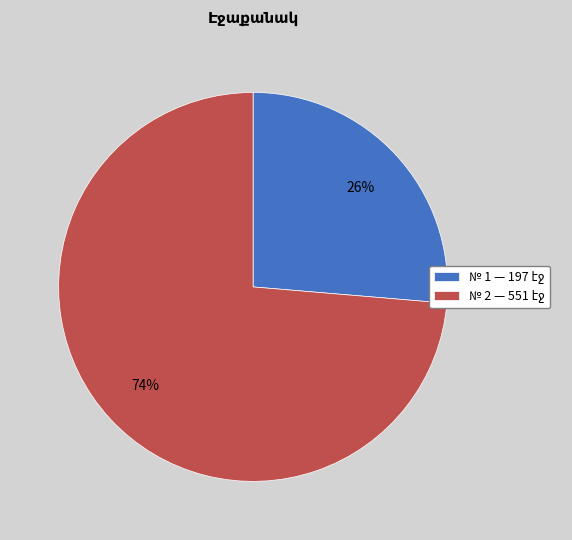

To the nearest percent, what is the average slice percentage?

50%